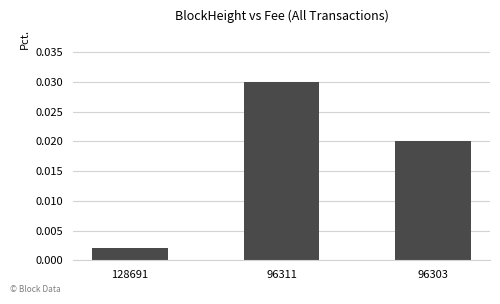

What is the sum of the values at 96303 and 96311?

0.1